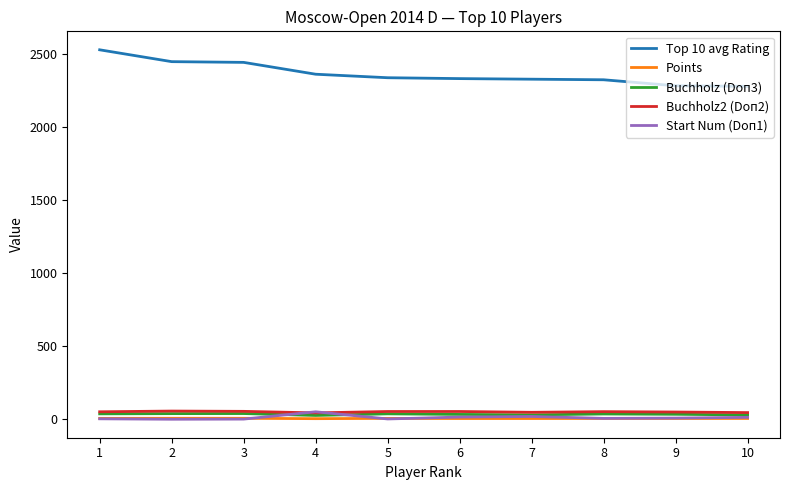

True or false: Top 10 avg Rating and Buchholz2 (Doп2) intersect in this chart.

False